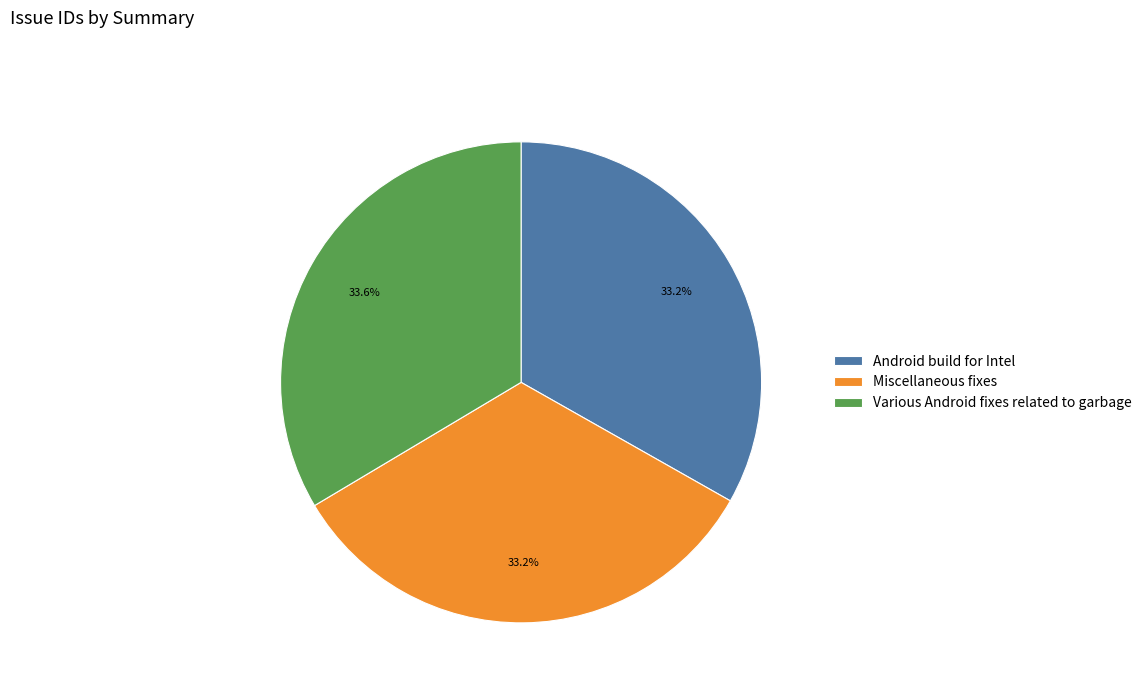

How many segments does this pie chart have?

3